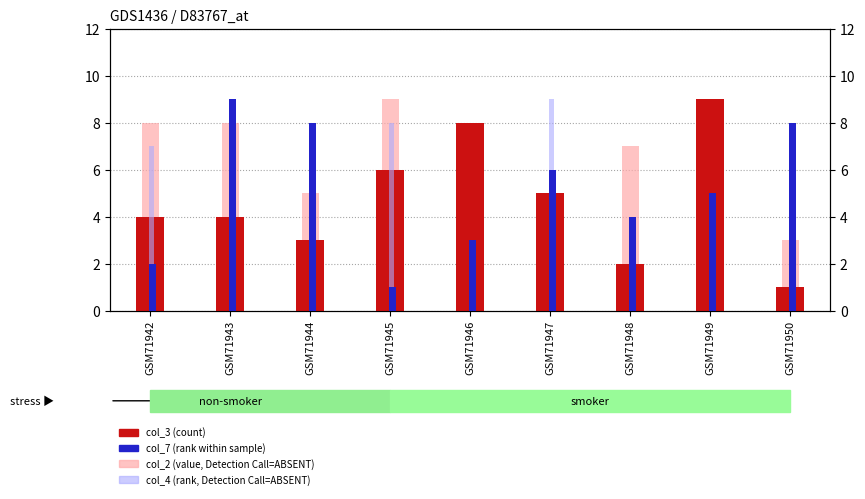

The value of col_7 (rank) at GSM71945 is 1. True or false?

False